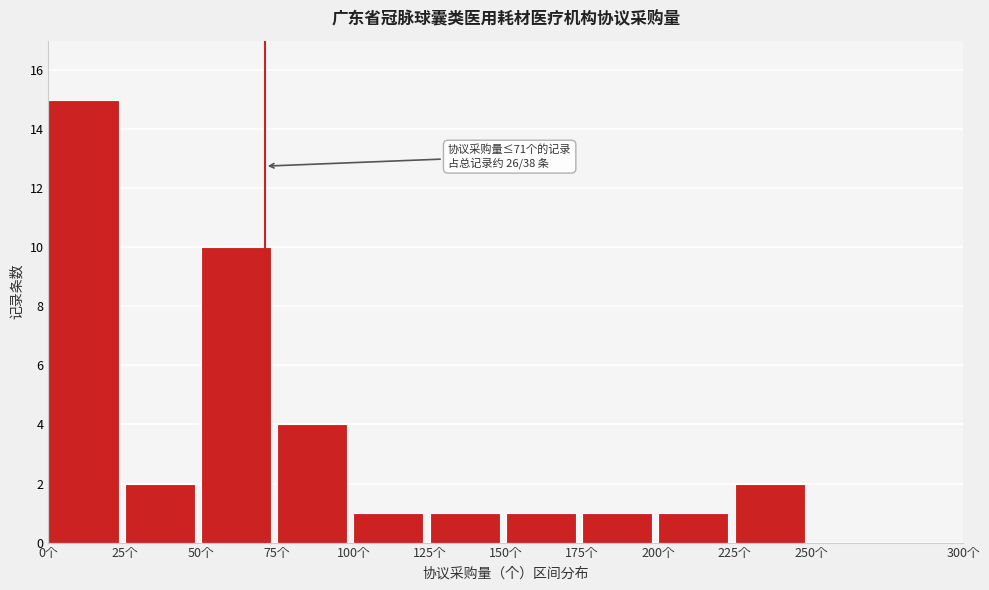

Over which range of the x-axis is the bar tallest?

0 to 25